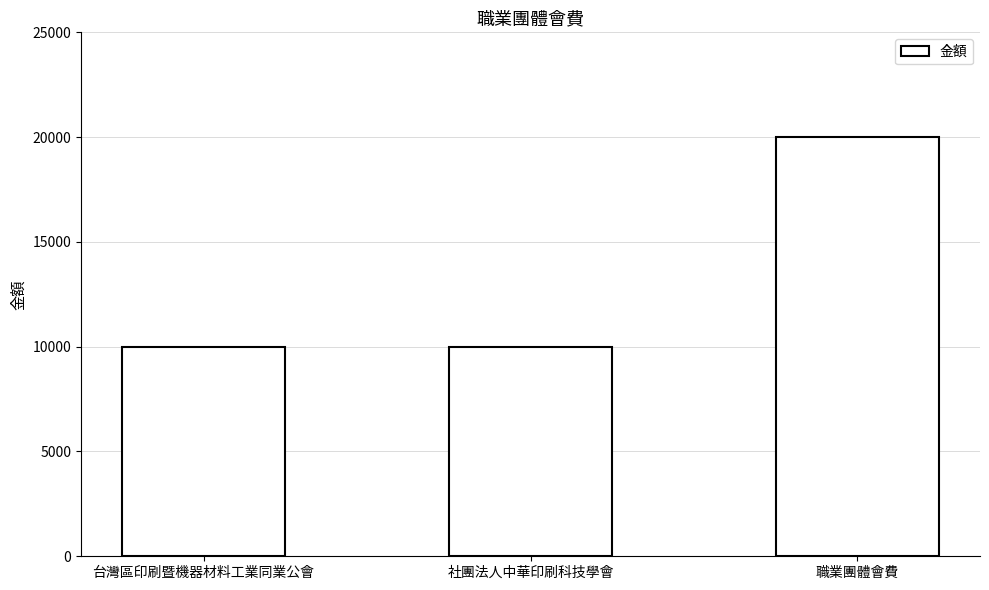

Is it true that the value at 社團法人中華印刷科技學會 is 10000?

True